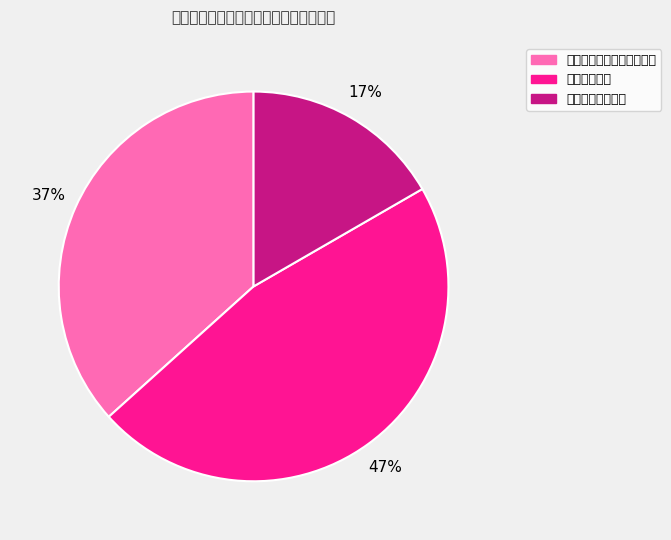

Which slice is the smallest?

国有产权交易信息